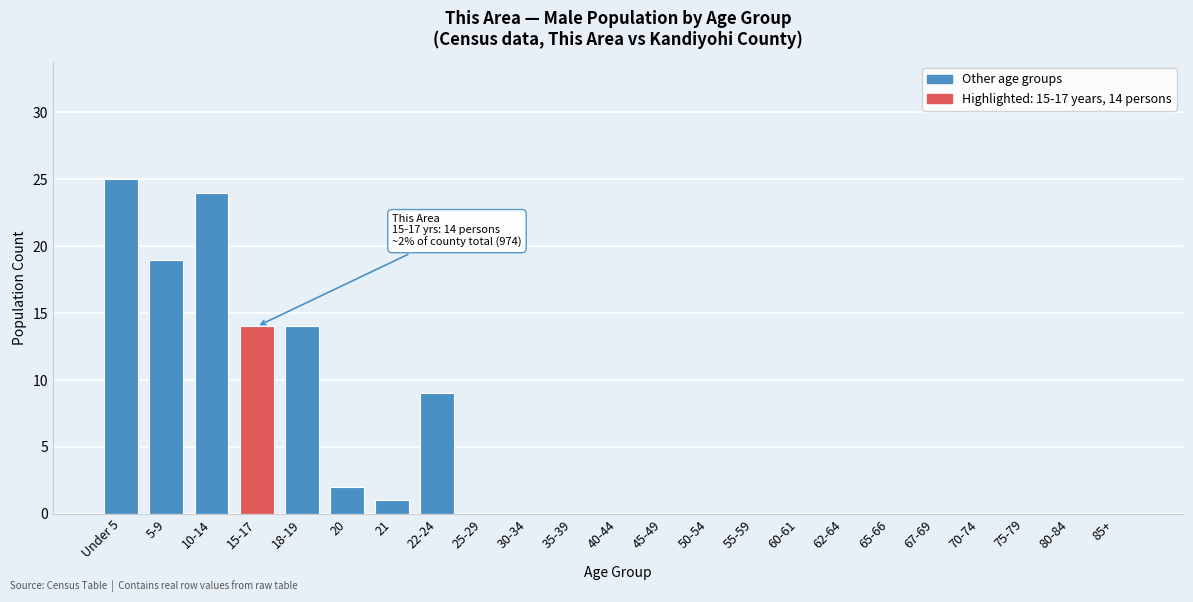

Reading left to right, list all the values displayed in this chart.

Under 5=25	5-9=19	10-14=24	15-17=14	18-19=14	20=2	21=1	22-24=9	25-29=0	30-34=0	35-39=0	40-44=0	45-49=0	50-54=0	55-59=0	60-61=0	62-64=0	65-66=0	67-69=0	70-74=0	75-79=0	80-84=0	85+=0